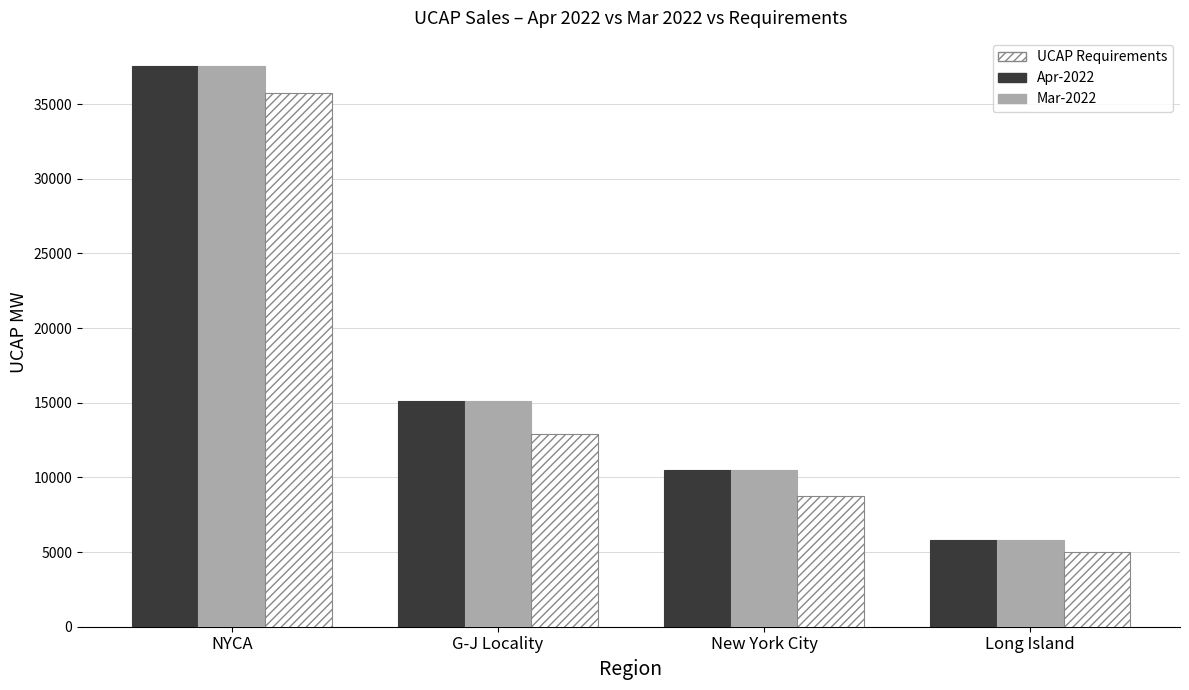

At which label does UCAP Requirements first exceed 12897?

NYCA